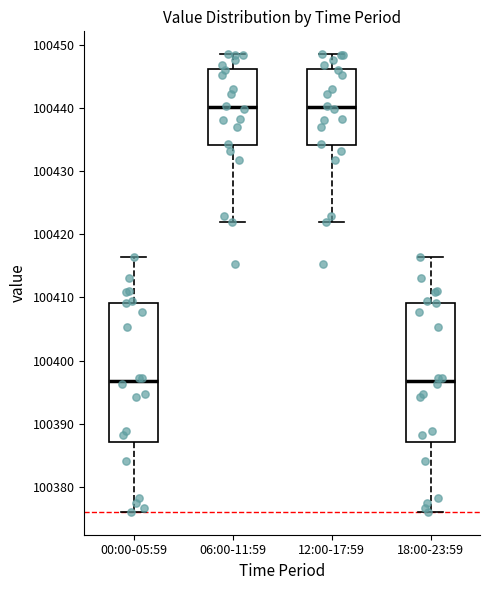

Where is the upper edge of the box for 18:00-23:59 on the y-axis? The values are not printed on the chart, so give them approximately, as read against the axis.

100409